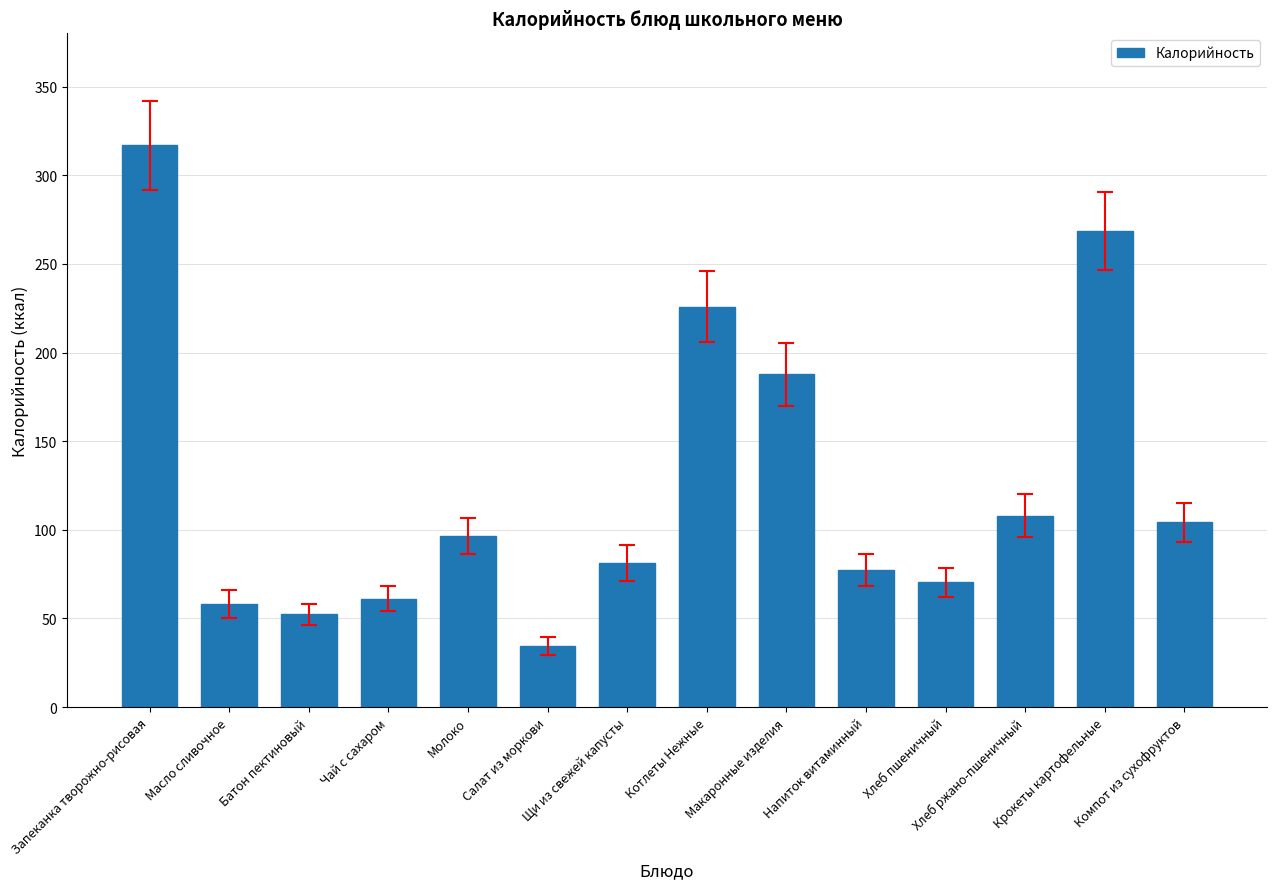

What is the difference between the values at Хлеб ржано-пшеничный and Крокеты картофельные?

160.7